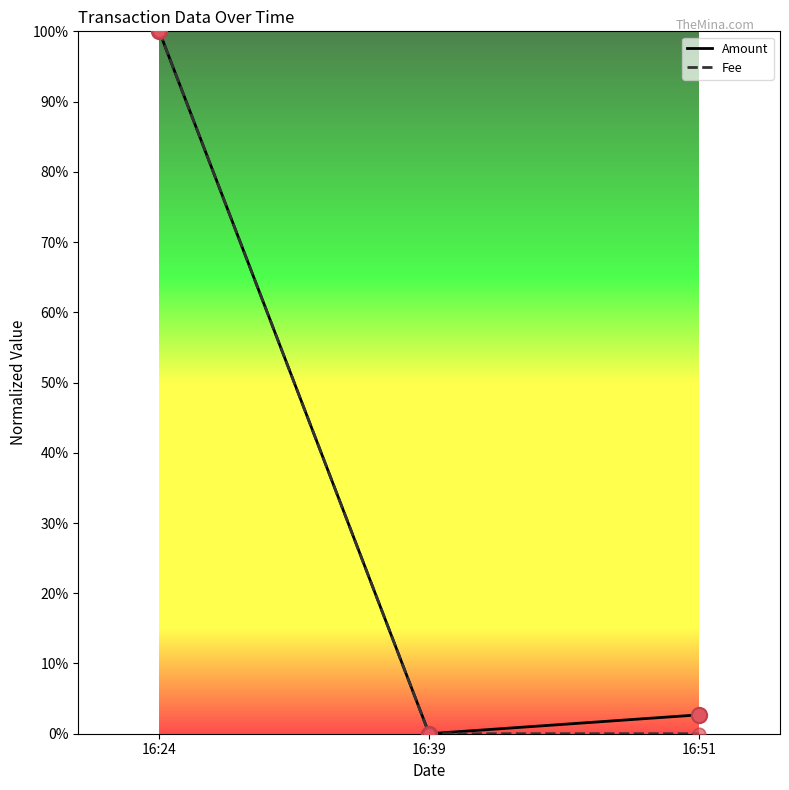

At how many categories does at least one series exceed 0?

2